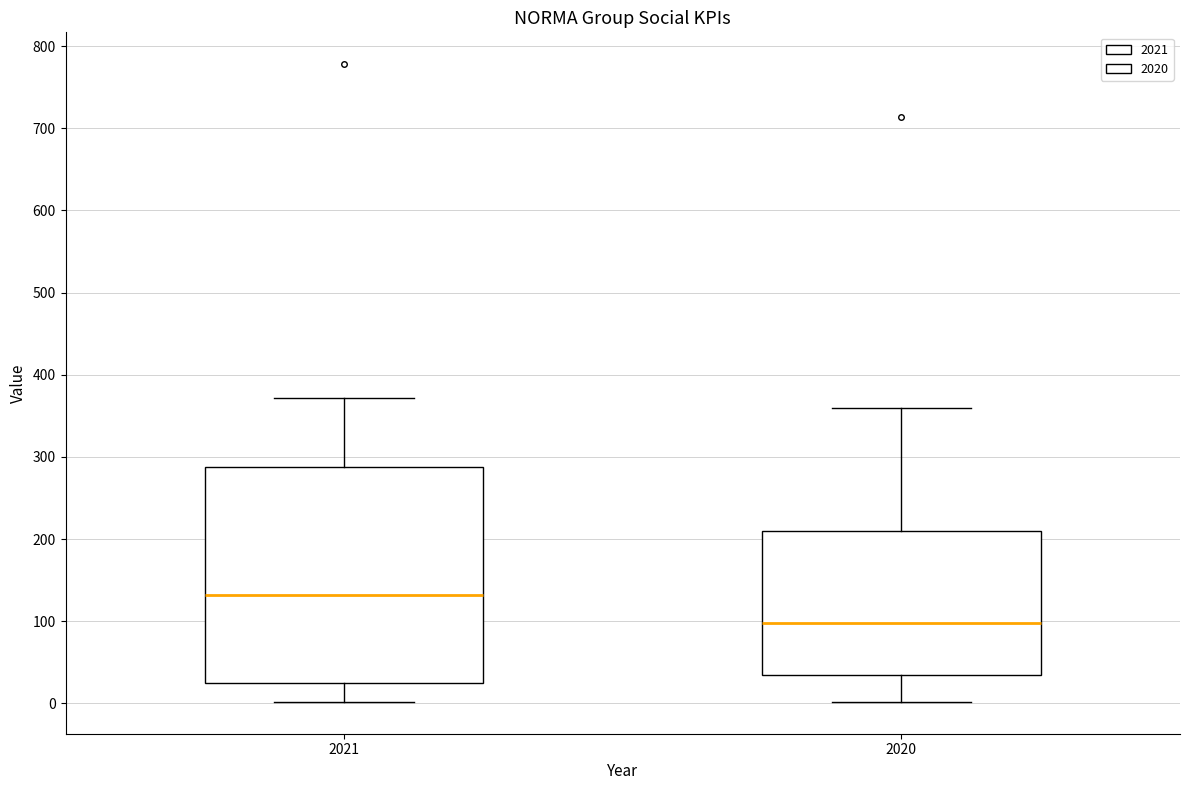

Which box is the tallest, from its lower edge to its upper edge?

2021